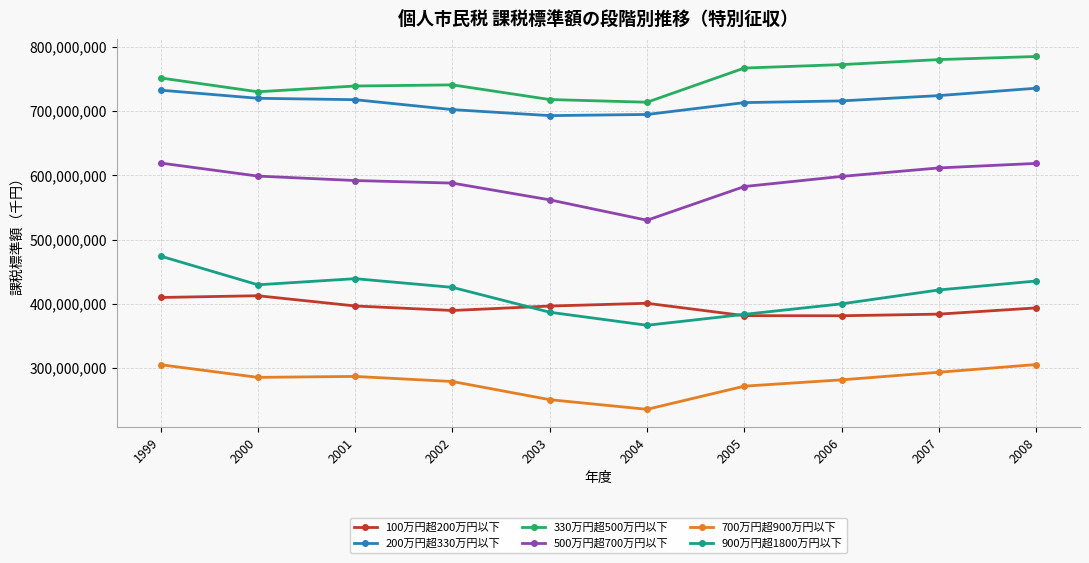

How many categories are shown in the chart?

10